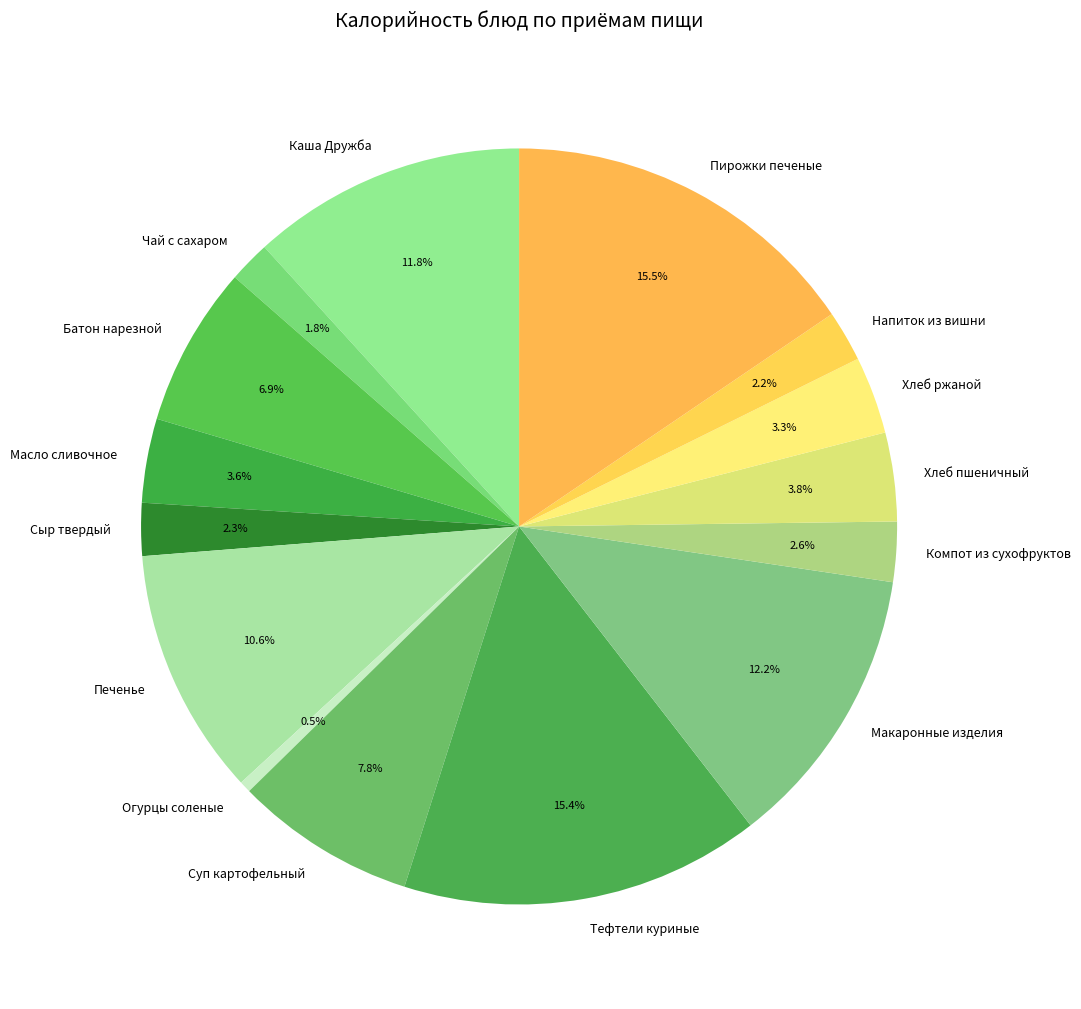

Is the sum of Суп картофельный and Батон нарезной greater than half?

No